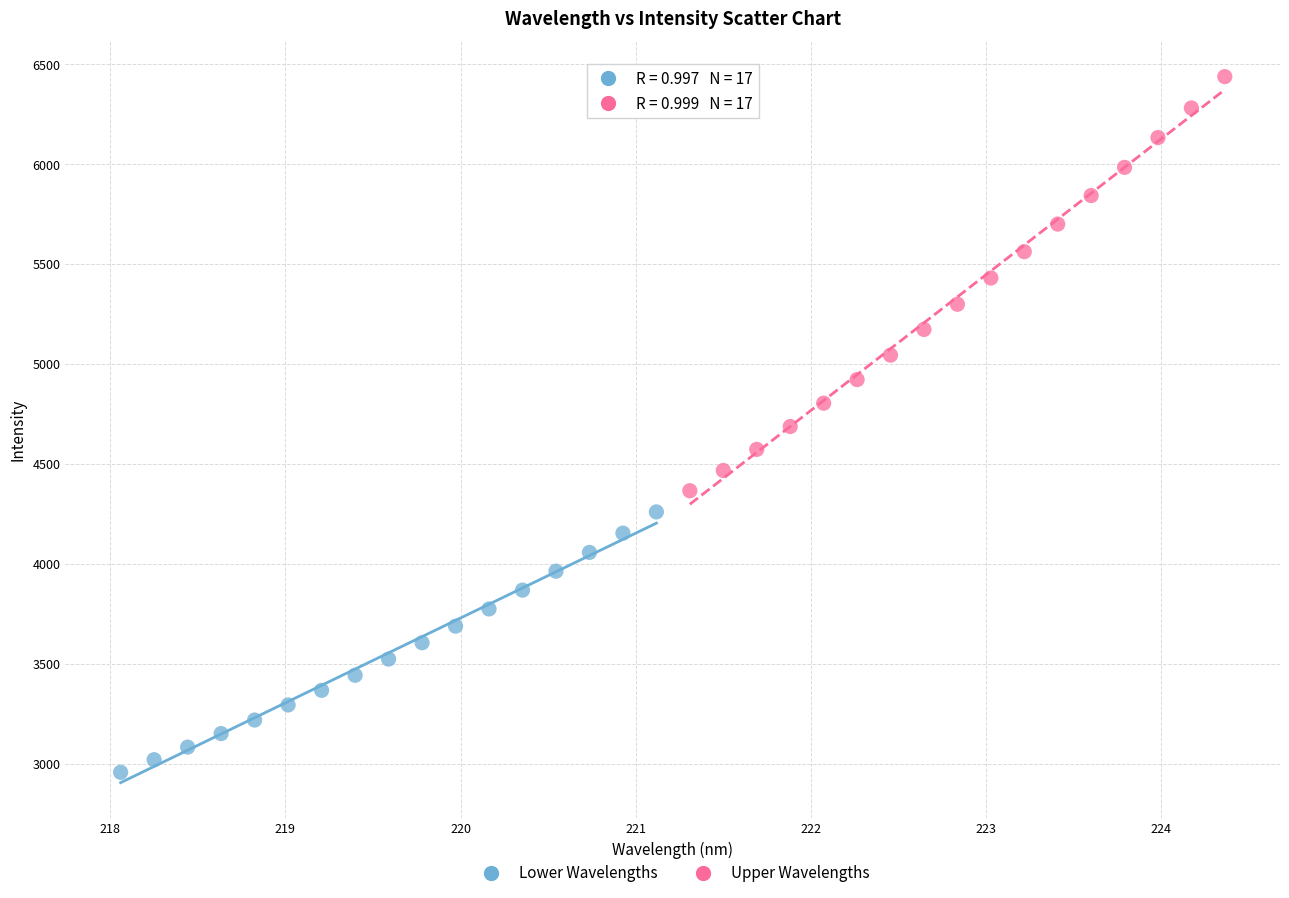

What are all the series names shown in the legend?

Lower Wavelengths, Upper Wavelengths